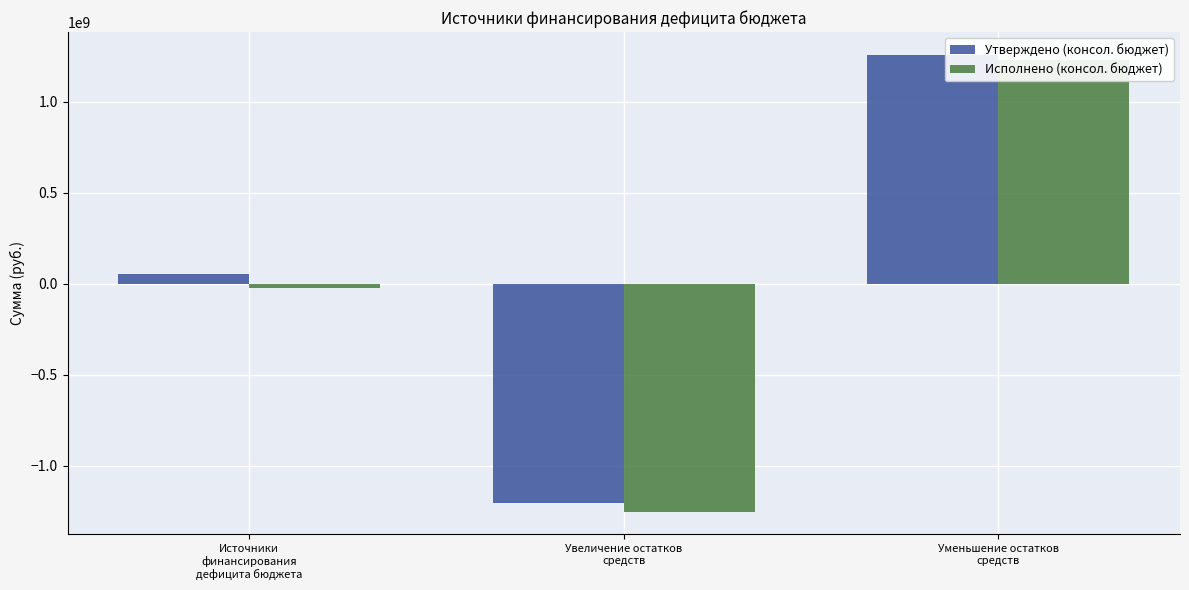

List the series in order of their overall mean, highest first.

Утверждено (консол. бюджет), Исполнено (консол. бюджет)